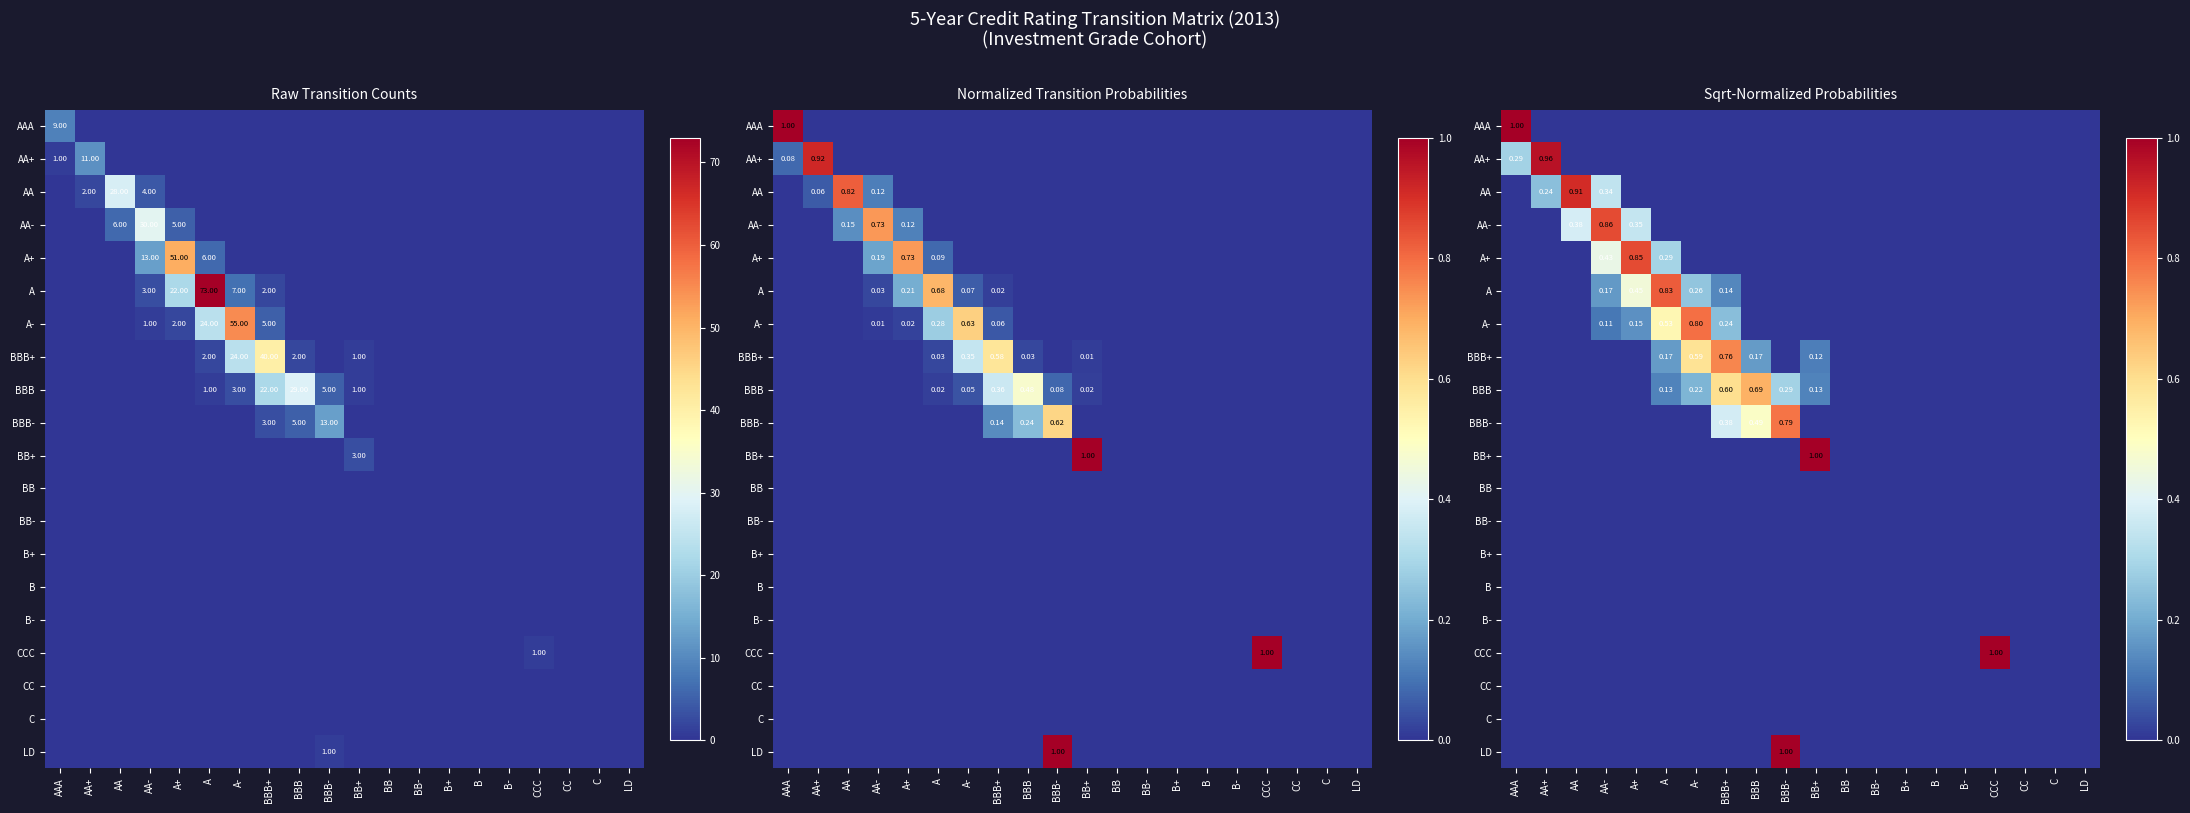

The A- series shows 0.0 at BB+. True or false?

True